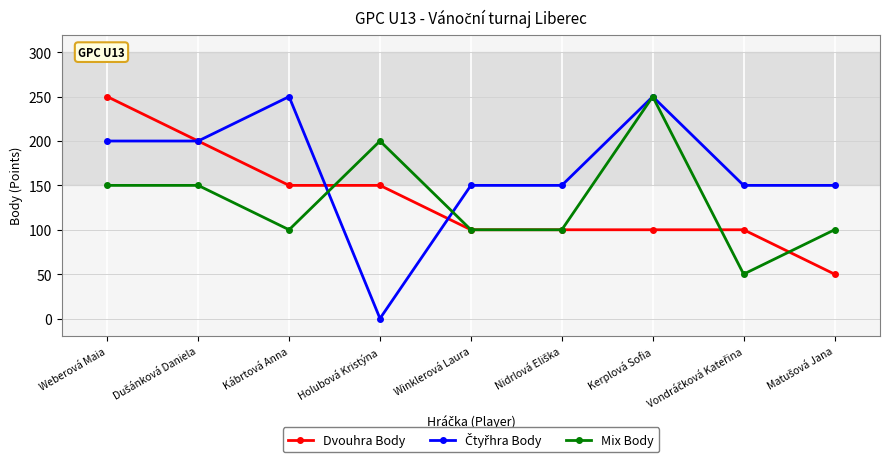

What position from the right is Winklerová Laura?

5